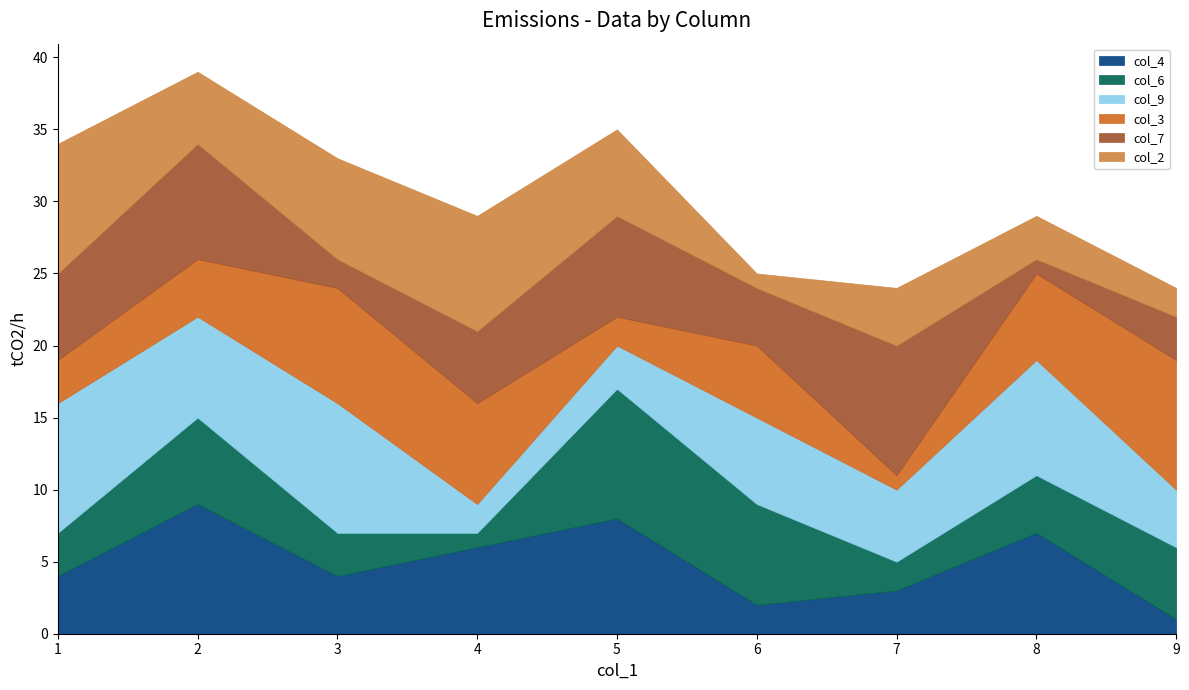

Is it true that col_4 equals 4 at 3?

True